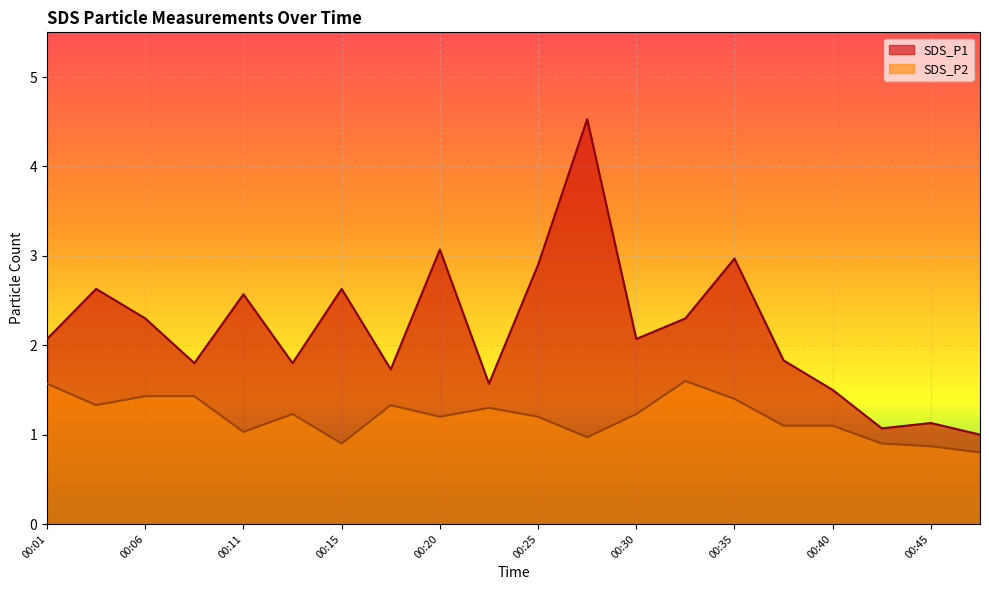

The value of SDS_P2 at 00:32 is 2.3. True or false?

False